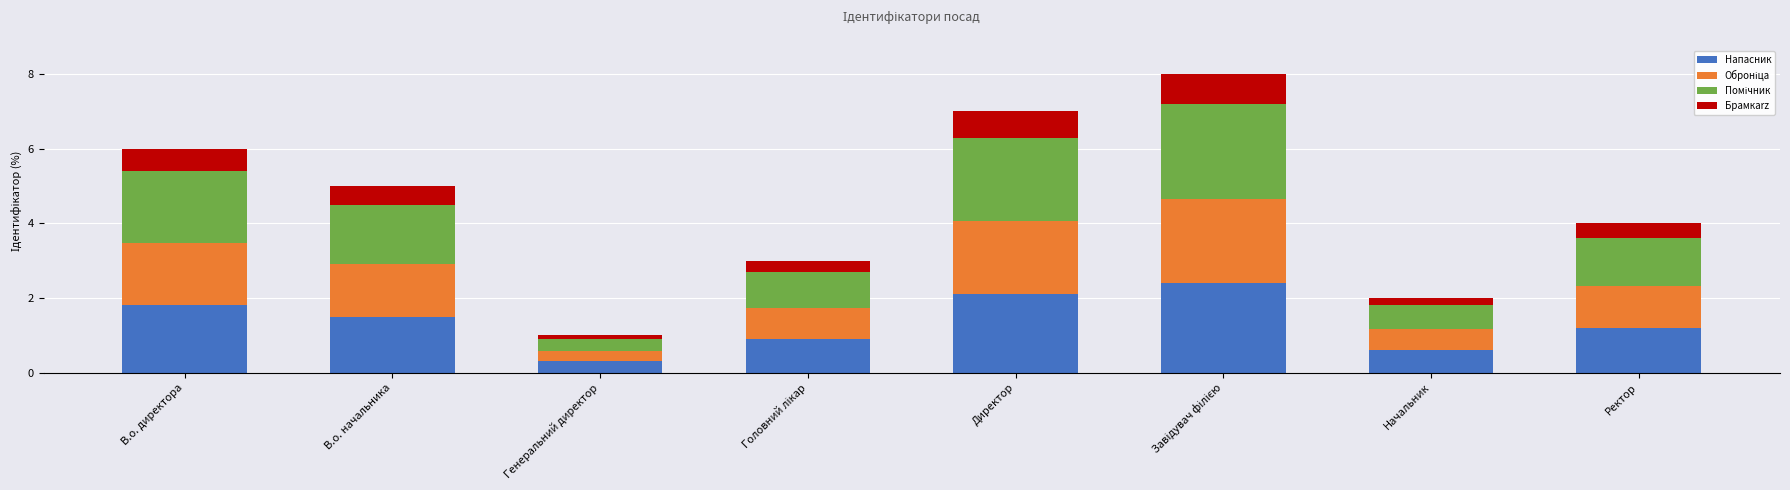

What is the total value across all series at В.о. директора?

6.0